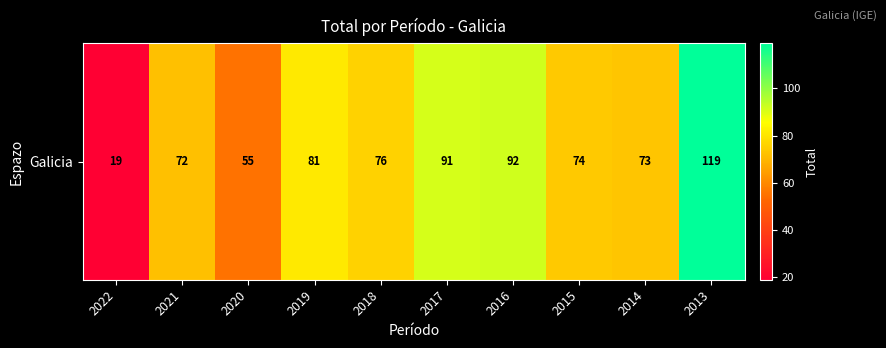

Reading left to right, what are all the values shown in this chart?

2022=19	2021=72	2020=55	2019=81	2018=76	2017=91	2016=92	2015=74	2014=73	2013=119